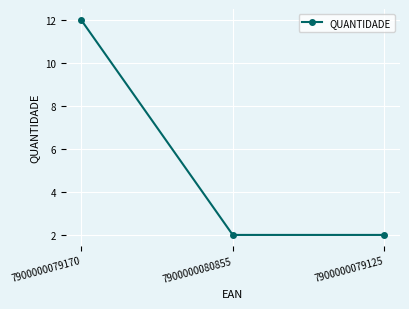

Read the value at 7900000079170, to the nearest 10.

10